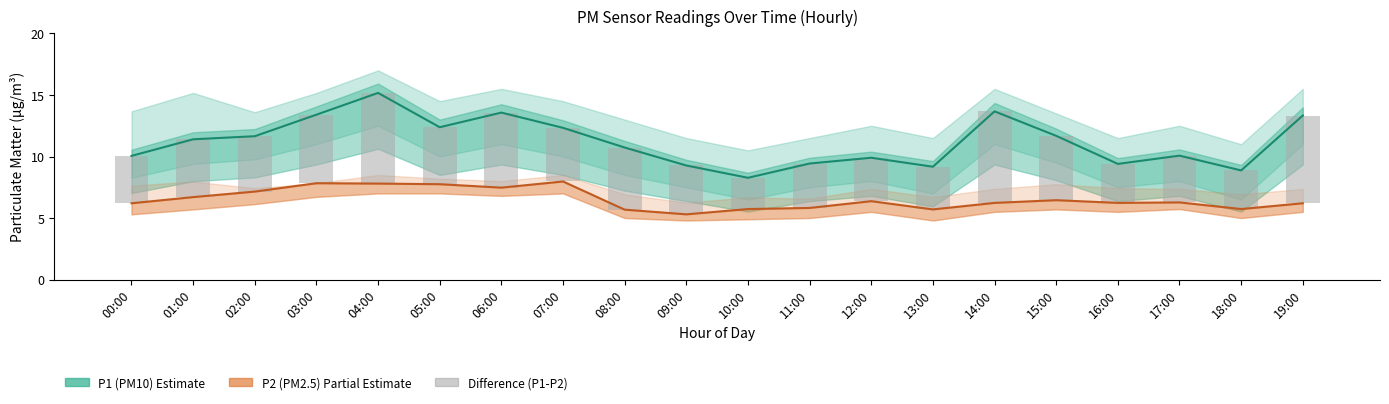

What is the label of the 3rd bar from the left?

02:00